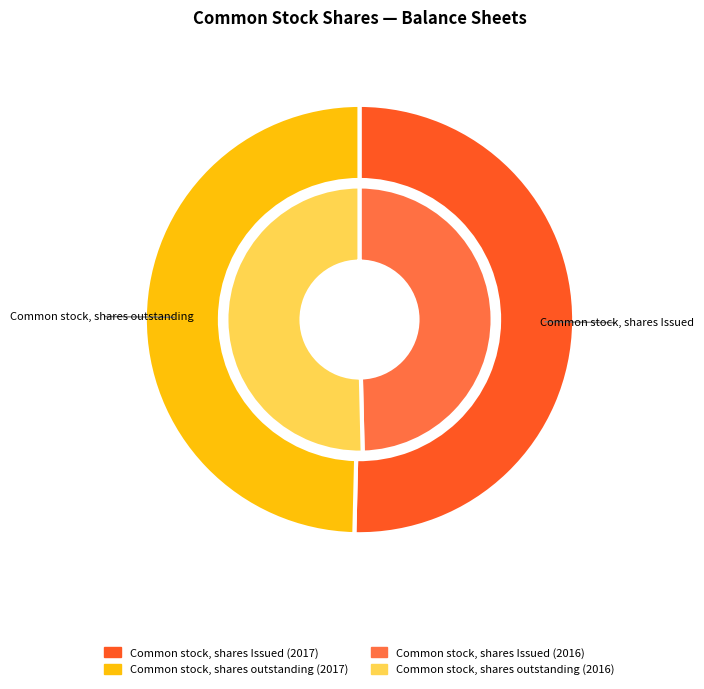

What is the smallest slice in the pie chart?

Common stock, shares outstanding